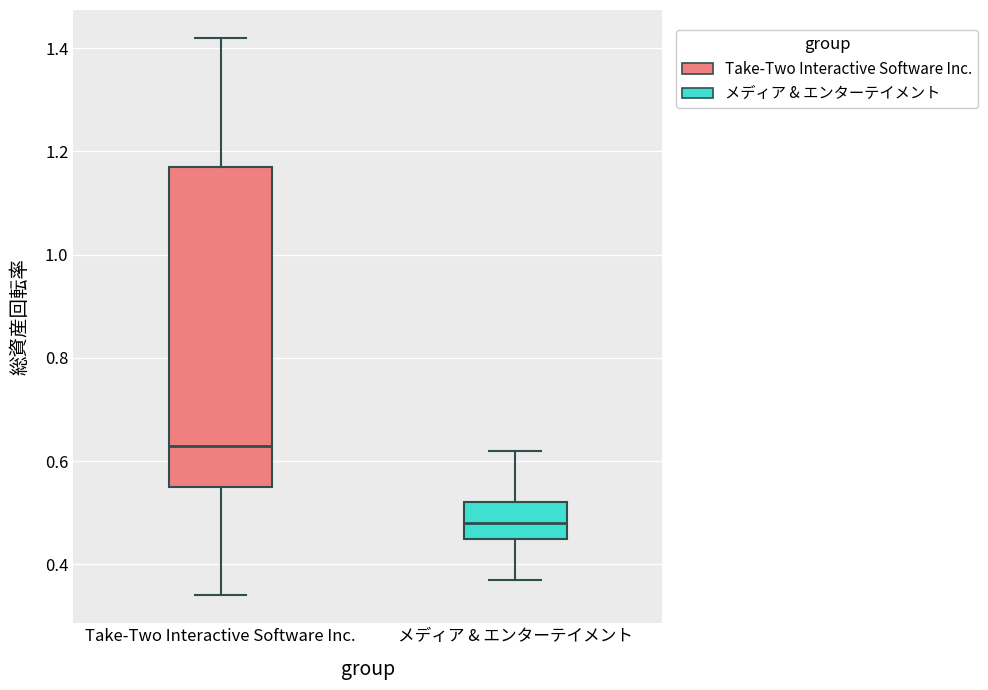

Where does the lower whisker of the box for メディア & エンターテイメント end on the y-axis? The values are not printed on the chart, so give them approximately, as read against the axis.

0.38